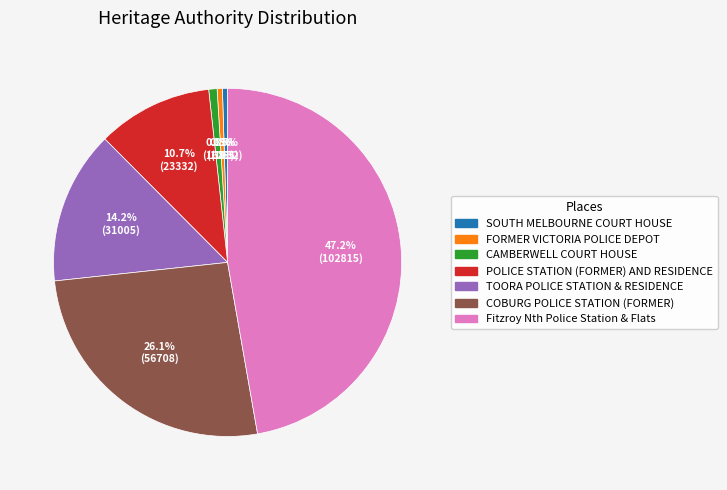

Approximately how many times larger is the value at POLICE STATION (FORMER) AND RESIDENCE compared to FORMER VICTORIA POLICE DEPOT?

21.9